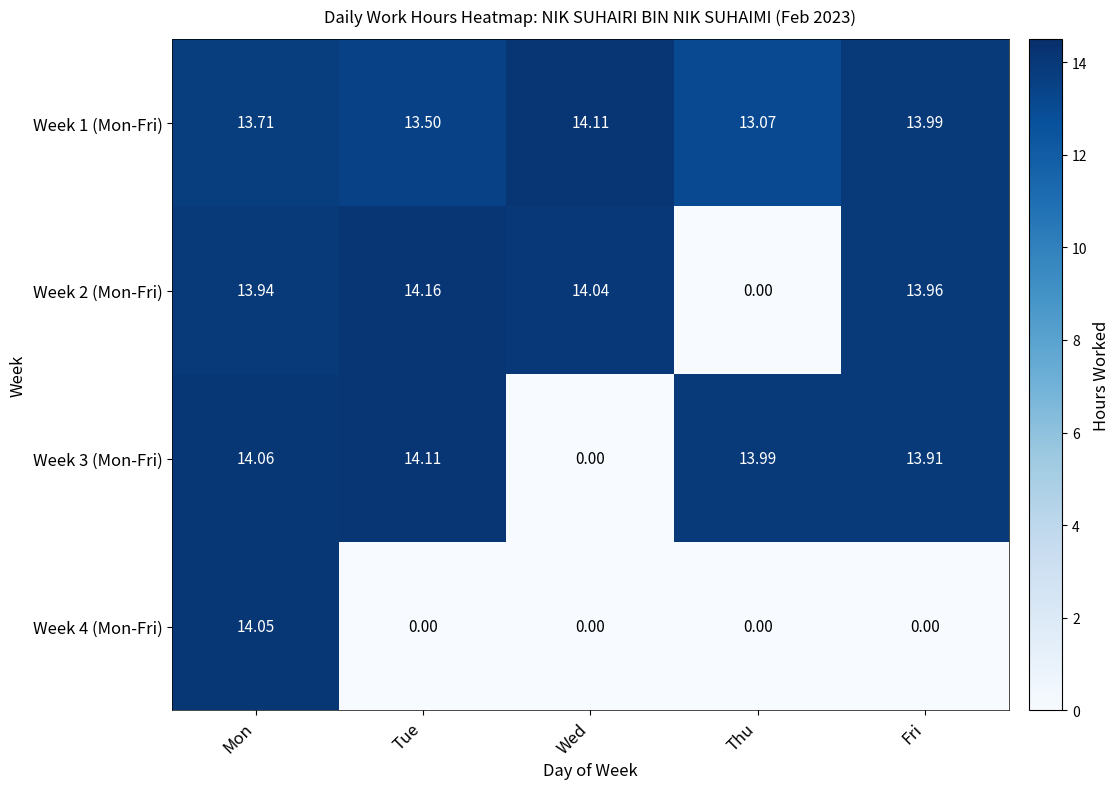

How many series are shown in this chart?

4